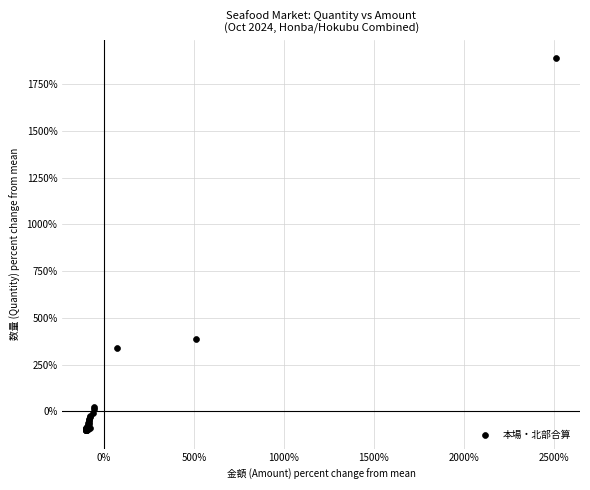

What Y value in the scatter plot is closest to 893?

385.2